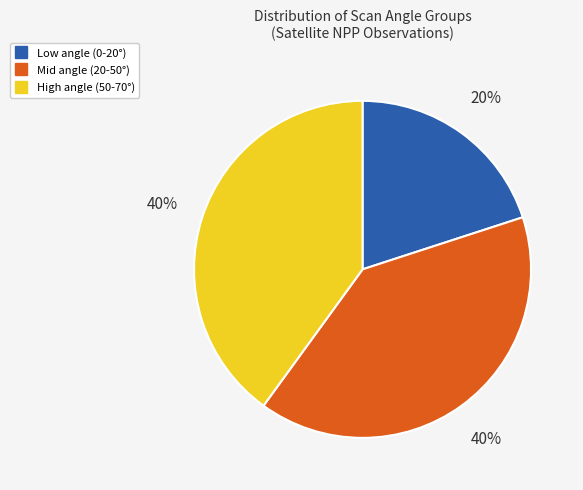

Does any single category account for the majority?

No